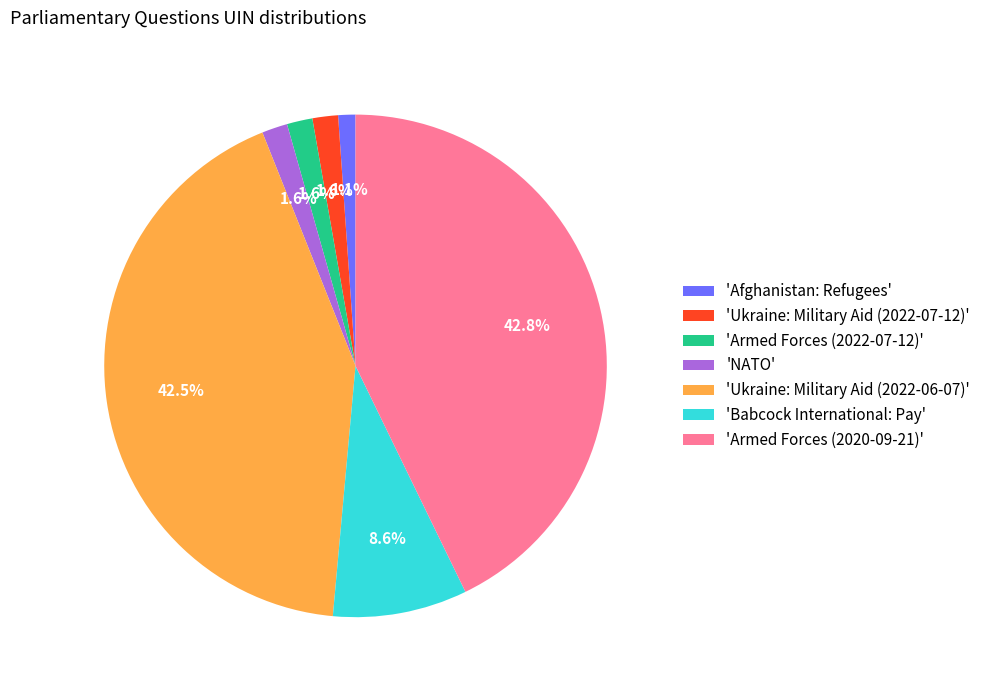

Does 'NATO' account for over 50% of the chart?

No